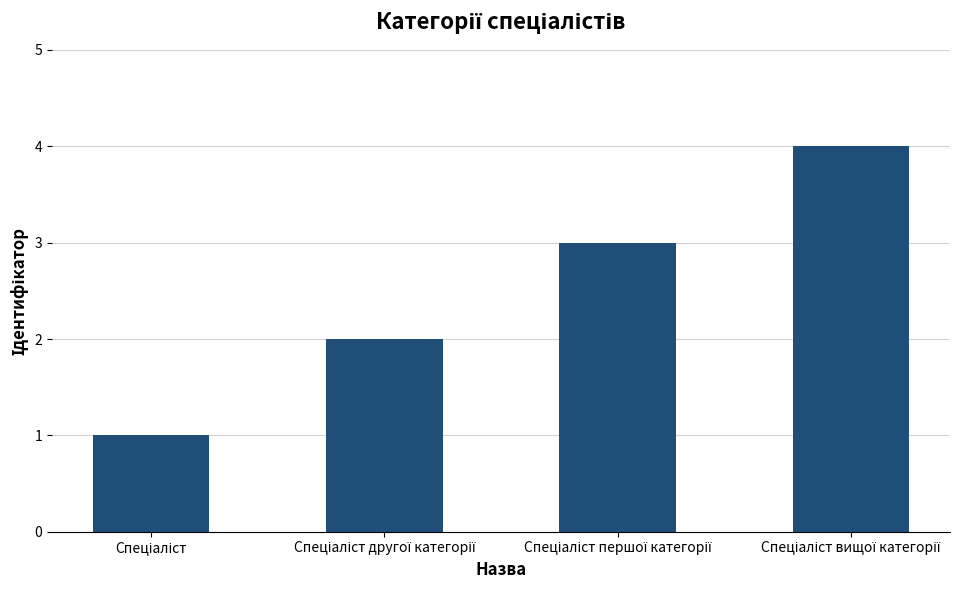

What is the difference between the maximum and minimum values?

3